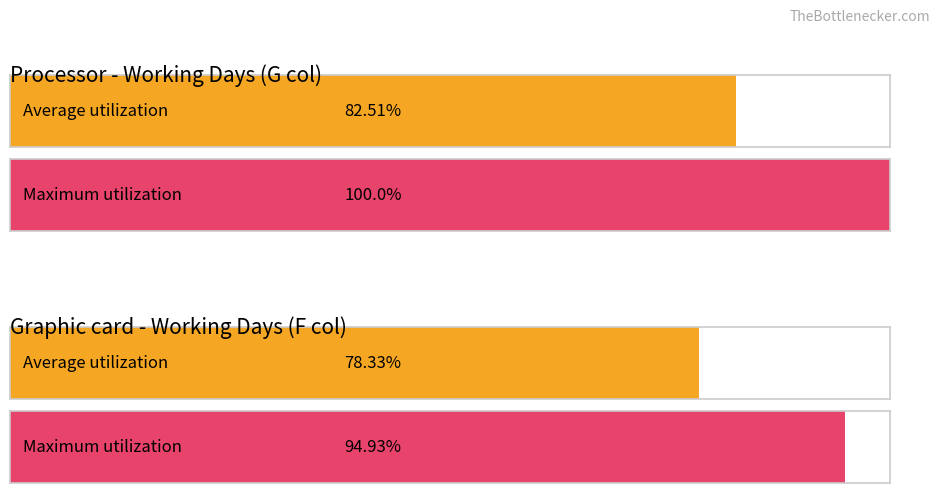

The M2 series shows 13 at G. True or false?

False